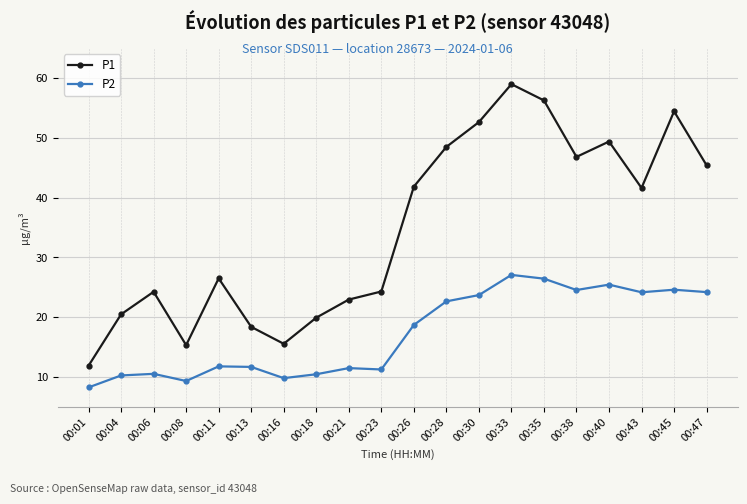

At which label is P2 closest to 17?

00:26